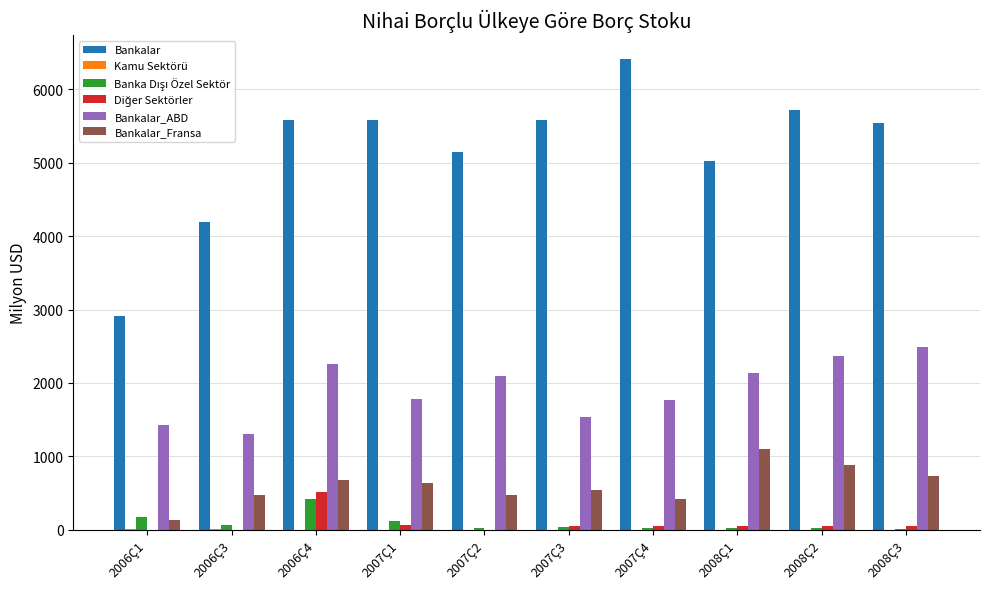

Which series has the largest total across all categories?

Bankalar